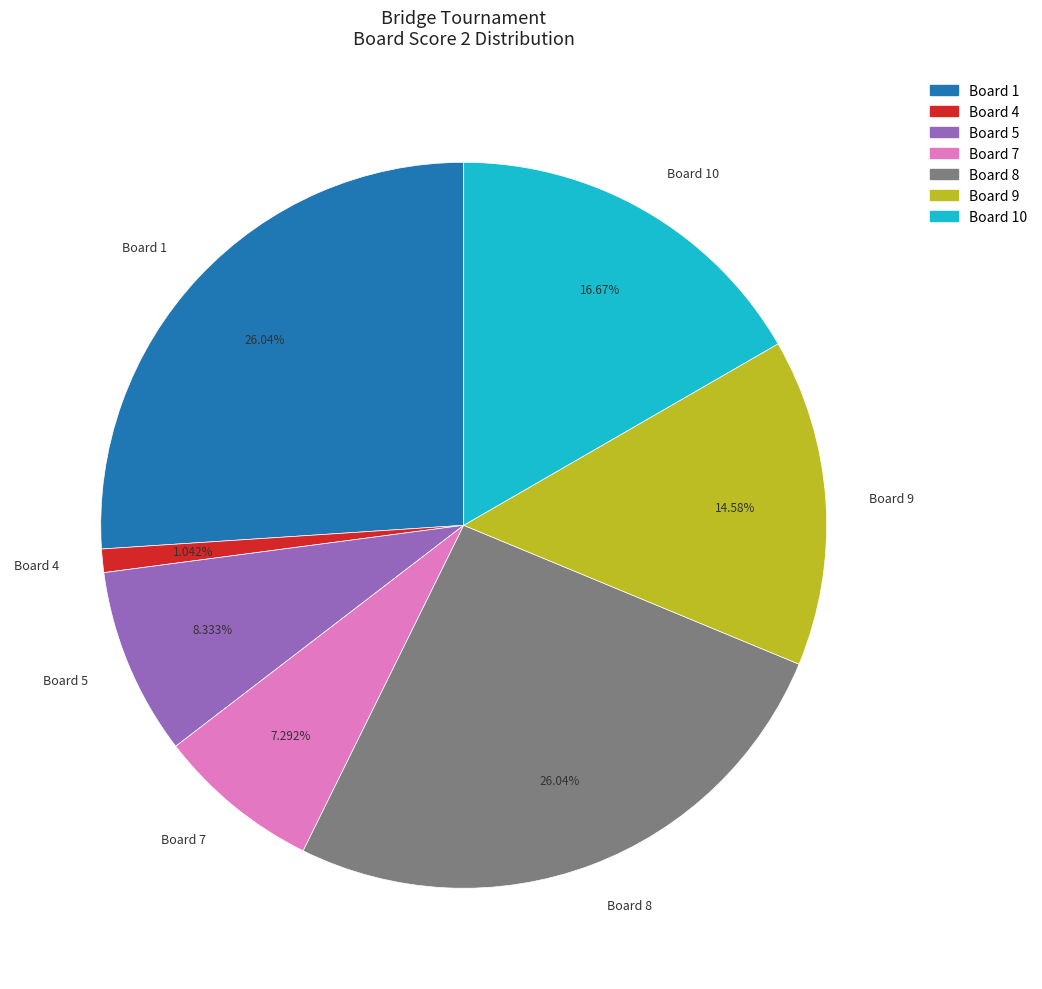

Is it true that Board 9 is 15% of the pie?

True